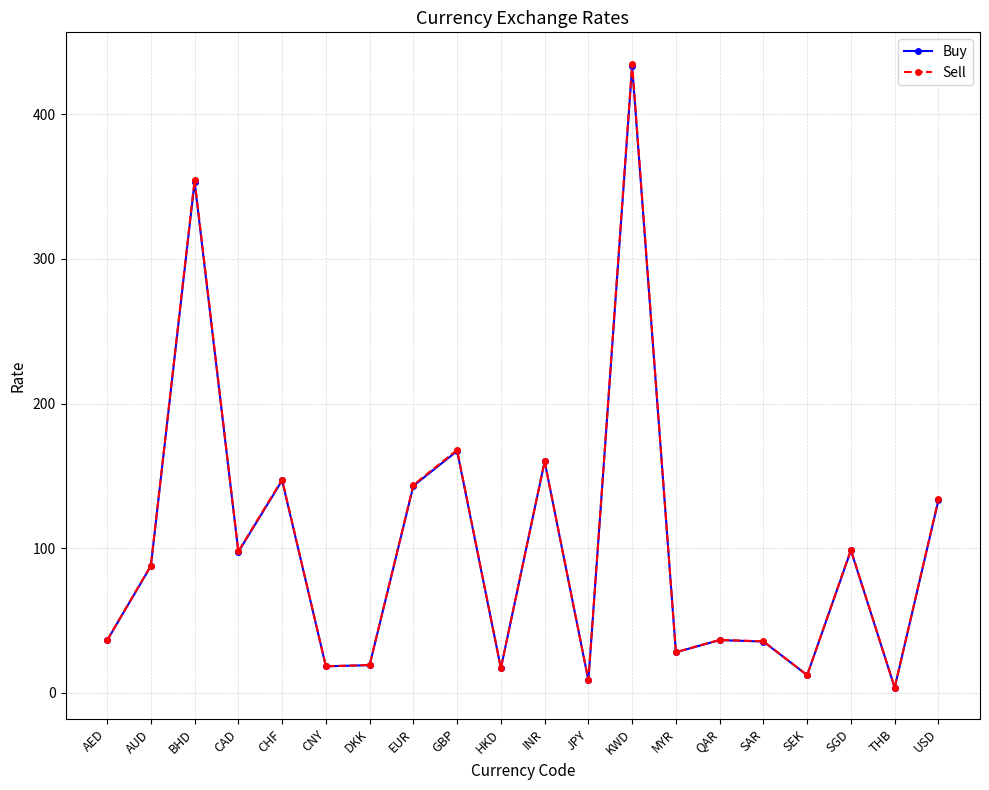

At which category is the sum across all series the highest?

KWD